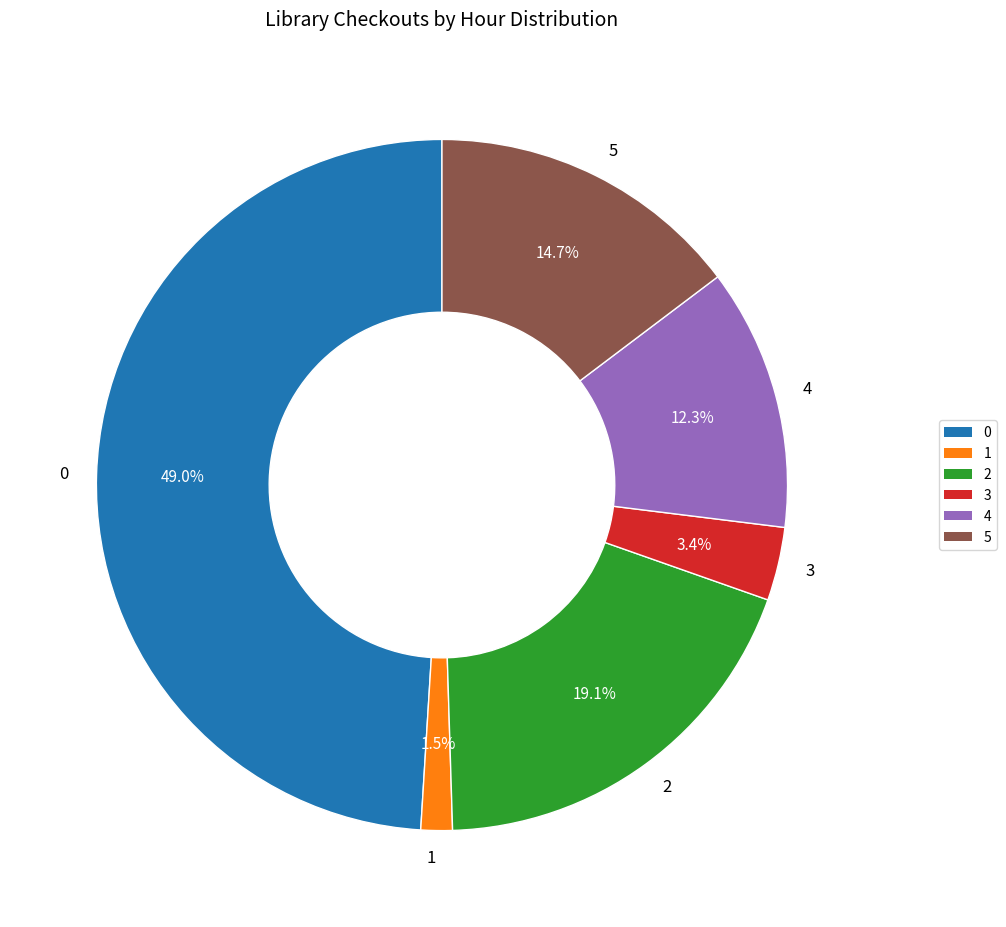

To the nearest percent, what percentage of the pie is 5?

15%